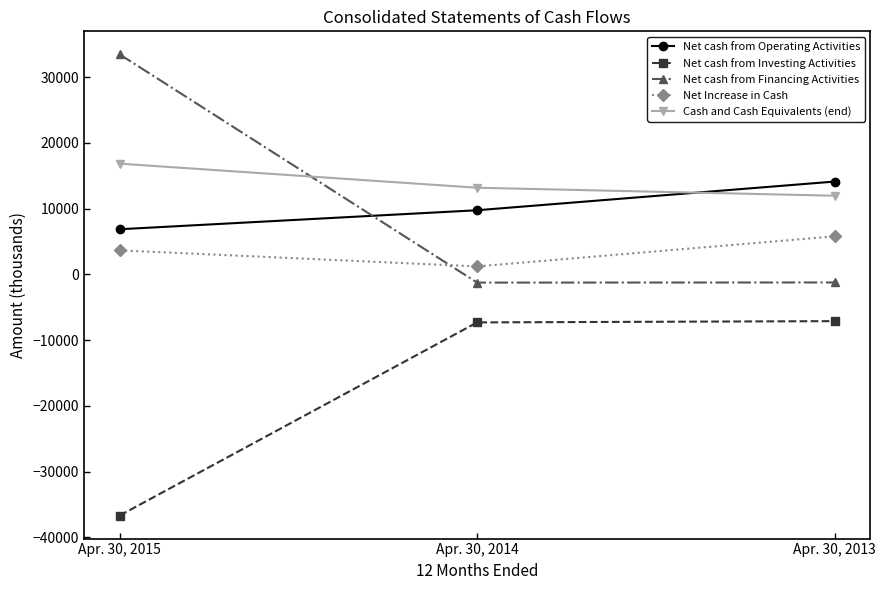

At which label does Net cash from Financing Activities reach its peak?

Apr. 30, 2015